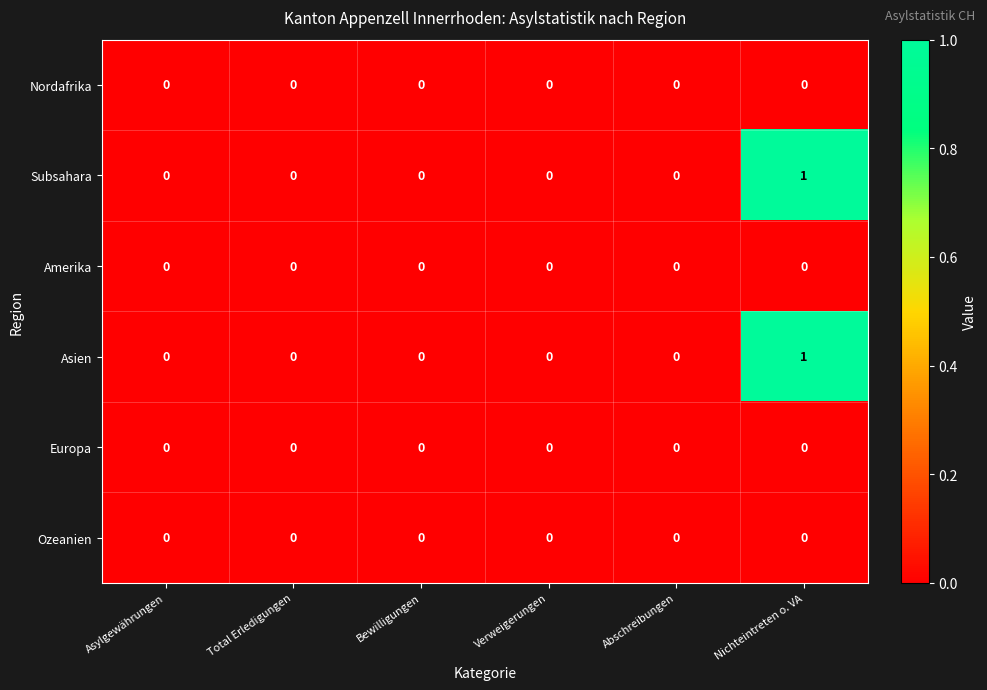

Is it true that Amerika equals 0 at Verweigerungen?

True